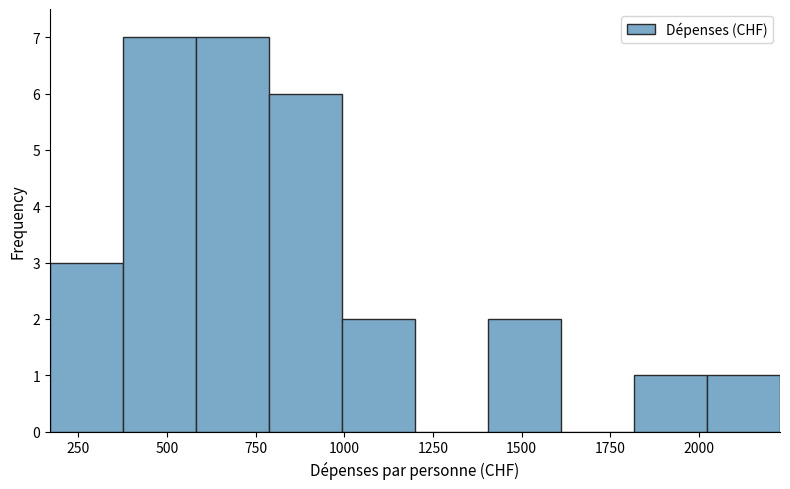

Reading left to right, list every bar in this chart as the range it spans on the x-axis followed by its height. Neither the bar edges nor the heights are printed on the chart, so give them approximately, as read against the axes.

150 to 400: 3
400 to 600: 7
600 to 800: 7
800 to 1000: 6
1000 to 1200: 2
1200 to 1400: 0
1400 to 1600: 2
1600 to 1800: 0
1800 to 2000: 1
2000 to 2250: 1